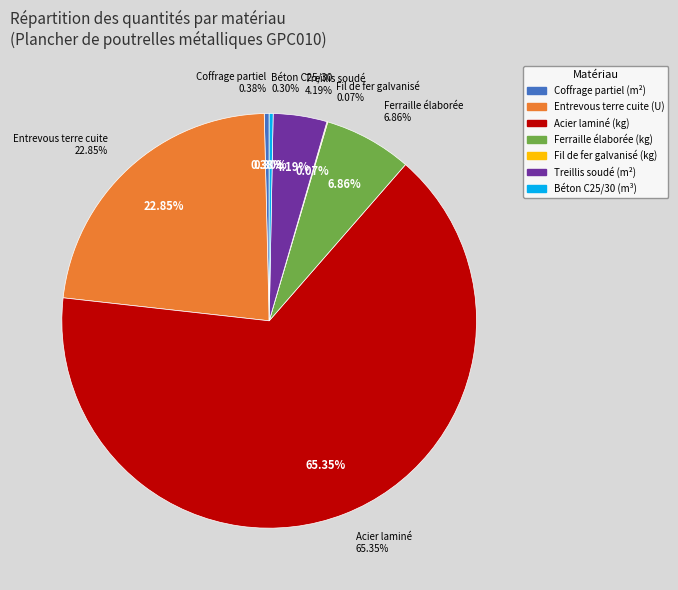

Count the number of slices in the pie.

7